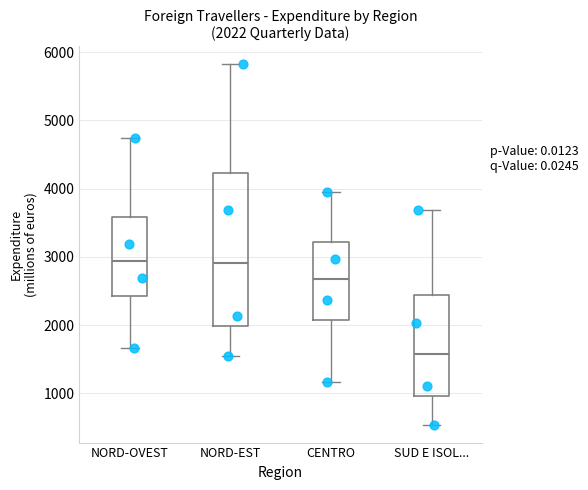

Which box is the tallest, from its lower edge to its upper edge?

NORD-EST